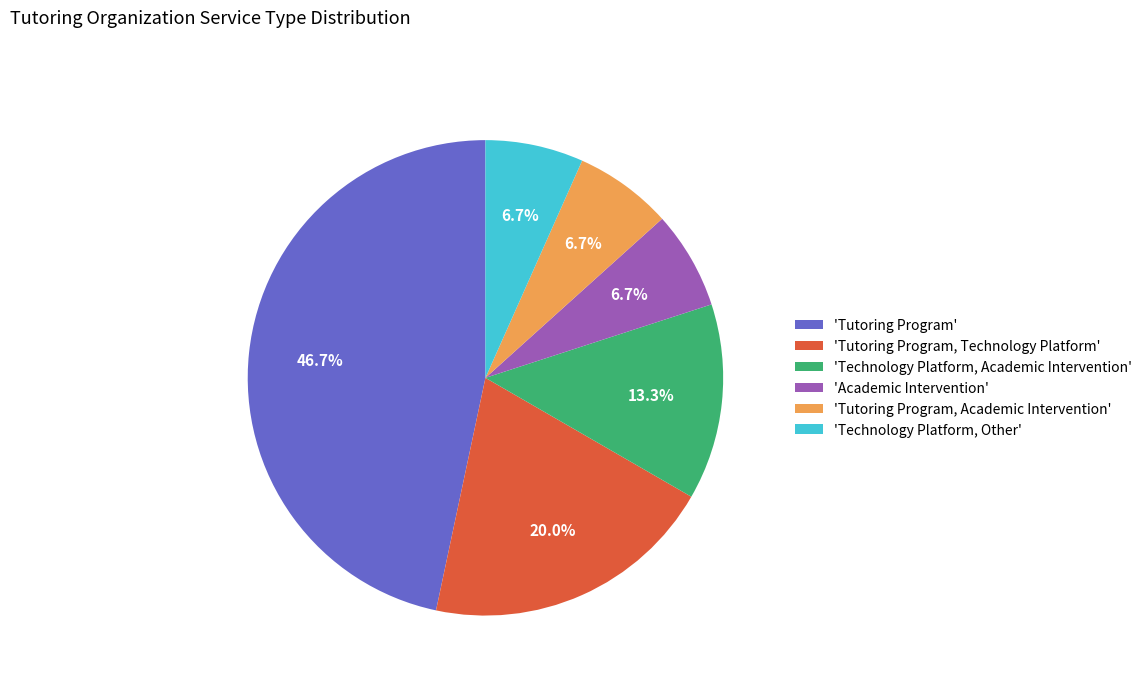

How many slices are in this pie chart?

6